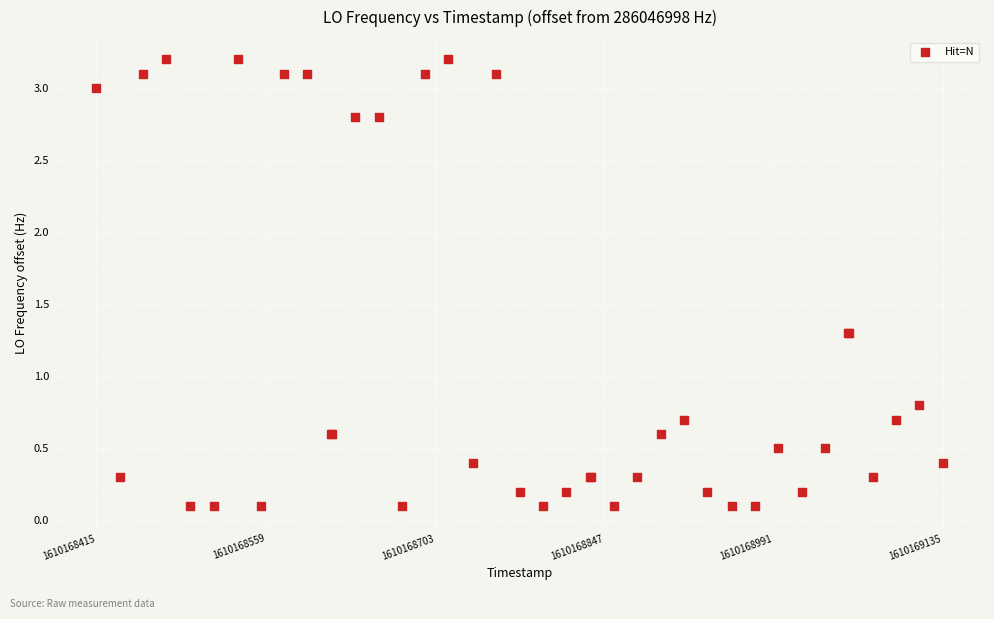

What Y value in the scatter plot is closest to 1?

0.8